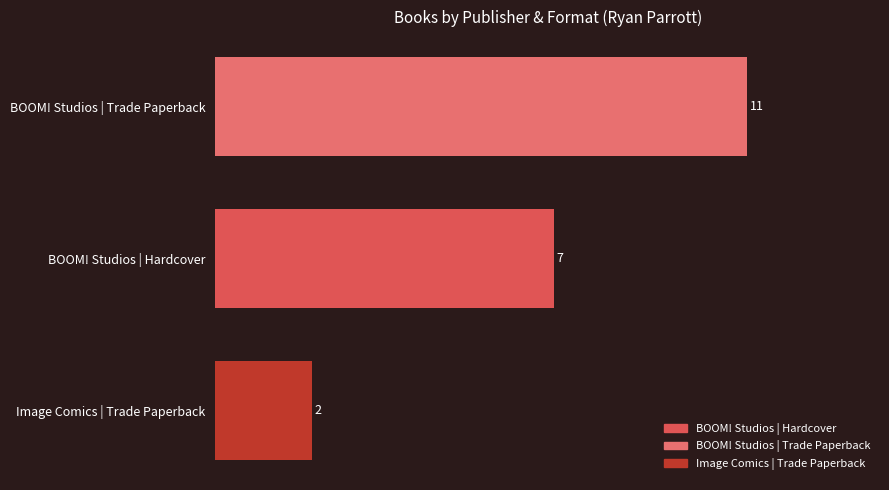

What is the sum of all values?

20